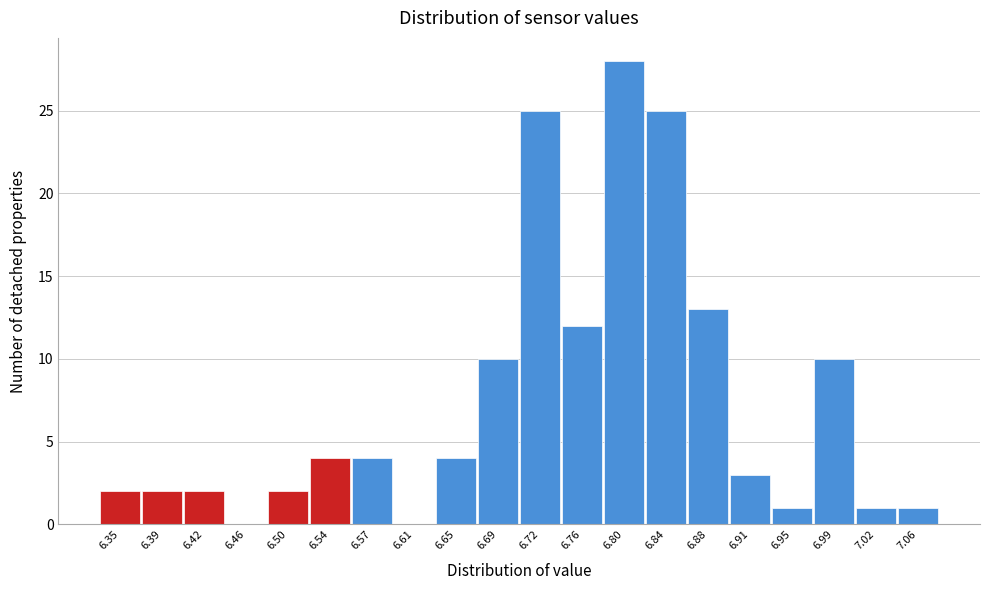

Reading right to left, transcribe all the data shown in this chart.

7.06=1	7.02=1	6.99=10	6.95=1	6.91=3	6.88=13	6.84=25	6.80=28	6.76=12	6.72=25	6.69=10	6.65=4	6.61=0	6.57=4	6.54=4	6.50=2	6.46=0	6.42=2	6.39=2	6.35=2